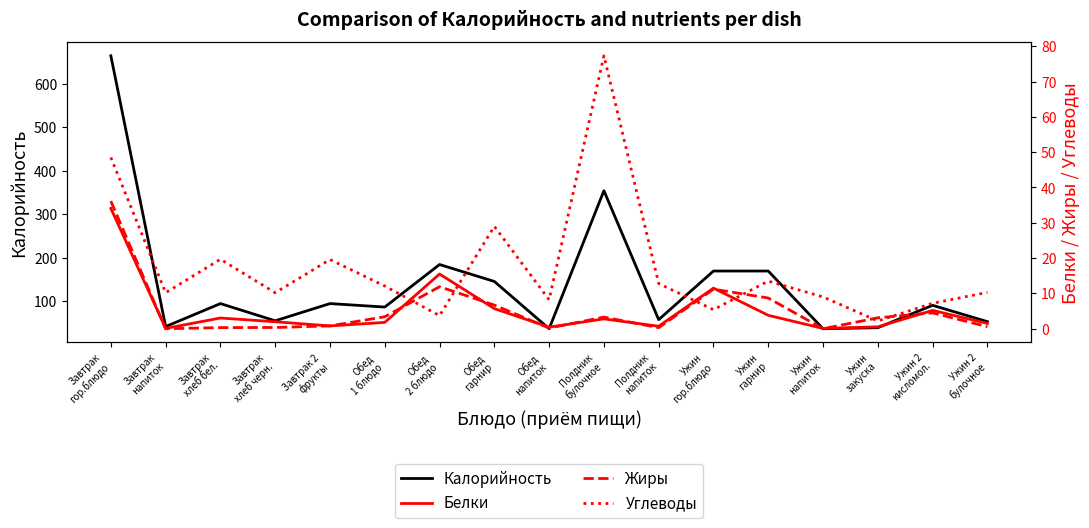

Reading right to left, list all the values displayed in this chart.

Калорийность: Ужин 2
булочное=52.4	Ужин 2
кисломол.=90.0	Ужин
закуска=38.4	Ужин
напиток=36.0	Ужин
гарнир=169.0	Ужин
гор.блюдо=169.0	Полдник
напиток=57.0	Полдник
булочное=354.0	Обед
напиток=36.0	Обед
гарнир=145.0	Обед
2 блюдо=184.0	Обед
1 блюдо=86.0	Завтрак 2
фрукты=94.0	Завтрак
хлеб черн.=54.3	Завтрак
хлеб бел.=94.0	Завтрак
напиток=41.0	Завтрак
гор.блюдо=665.0
Белки: Ужин 2
булочное=1.5	Ужин 2
кисломол.=5.2	Ужин
закуска=0.5	Ужин
напиток=0.1	Ужин
гарнир=3.8	Ужин
гор.блюдо=11.5	Полдник
напиток=0.7	Полдник
булочное=2.8	Обед
напиток=0.5	Обед
гарнир=5.7	Обед
2 блюдо=15.5	Обед
1 блюдо=1.8	Завтрак 2
фрукты=0.8	Завтрак
хлеб черн.=2.0	Завтрак
хлеб бел.=3.0	Завтрак
напиток=0.1	Завтрак
гор.блюдо=34.1
Жиры: Ужин 2
булочное=0.6	Ужин 2
кисломол.=4.5	Ужин
закуска=3.1	Ужин
напиток=0.0	Ужин
гарнир=8.7	Ужин
гор.блюдо=11.2	Полдник
напиток=0.3	Полдник
булочное=3.3	Обед
напиток=0.2	Обед
гарнир=6.7	Обед
2 блюдо=11.9	Обед
1 блюдо=3.4	Завтрак 2
фрукты=0.8	Завтрак
хлеб черн.=0.4	Завтрак
хлеб бел.=0.3	Завтрак
напиток=0.0	Завтрак
гор.блюдо=36.1
Углеводы: Ужин 2
булочное=10.3	Ужин 2
кисломол.=7.2	Ужин
закуска=2.2	Ужин
напиток=9.0	Ужин
гарнир=13.5	Ужин
гор.блюдо=5.4	Полдник
напиток=12.8	Полдник
булочное=77.3	Обед
напиток=8.2	Обед
гарнир=29.0	Обед
2 блюдо=3.7	Обед
1 блюдо=12.1	Завтрак 2
фрукты=19.6	Завтрак
хлеб черн.=10.2	Завтрак
хлеб бел.=19.7	Завтрак
напиток=10.2	Завтрак
гор.блюдо=48.5